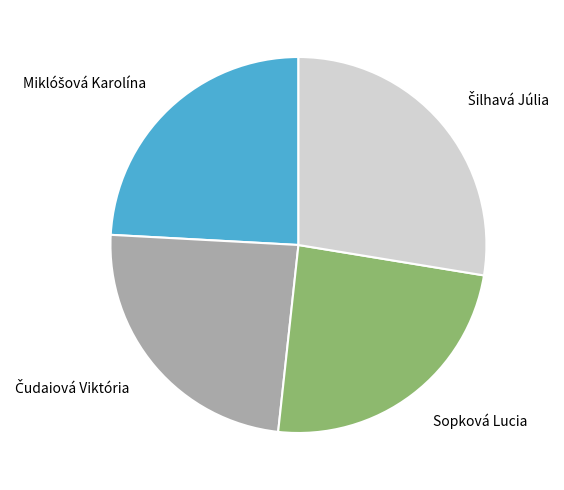

Is there any slice that represents more than half of the pie?

No